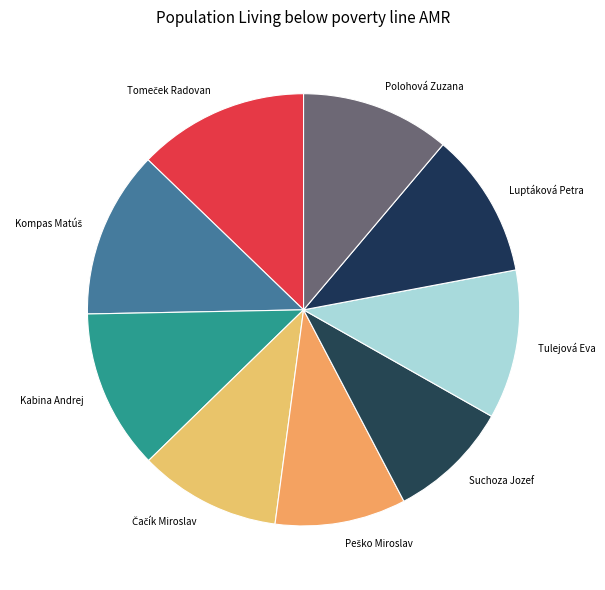

Between Kabina Andrej and Luptáková Petra, which is larger?

Kabina Andrej